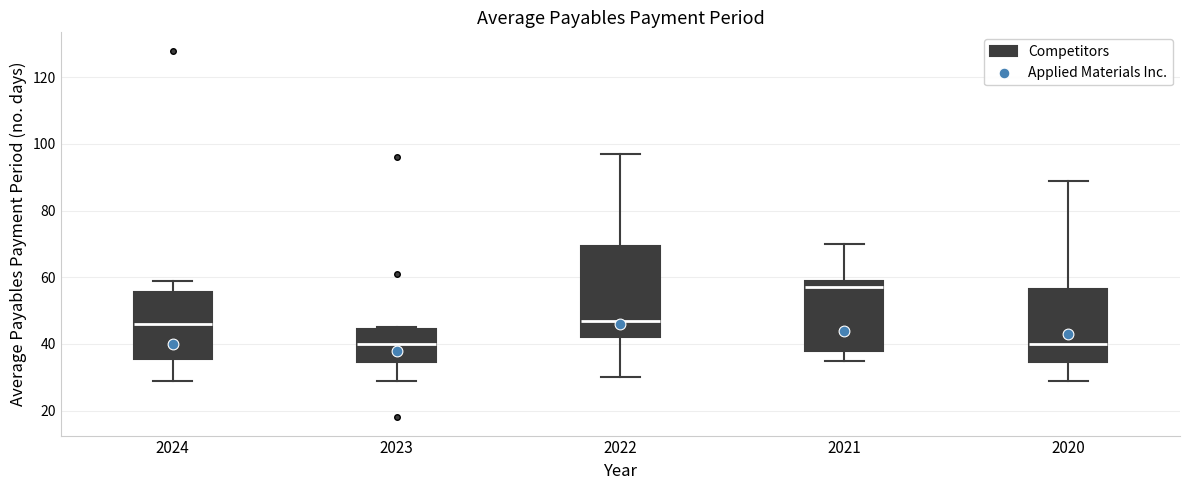

Reading left to right, read every box against the y-axis: the position of its median line, the range the box covers, and the ends of its whiskers. The values are not printed on the chart, so give them approximately, as read against the axis.

2024: median 46, box 36 to 56, whiskers 30 to 60
2023: median 40, box 34 to 44, whiskers 30 to 46
2022: median 48, box 42 to 70, whiskers 30 to 98
2021: median 58, box 38 to 60, whiskers 36 to 70
2020: median 40, box 34 to 56, whiskers 30 to 90